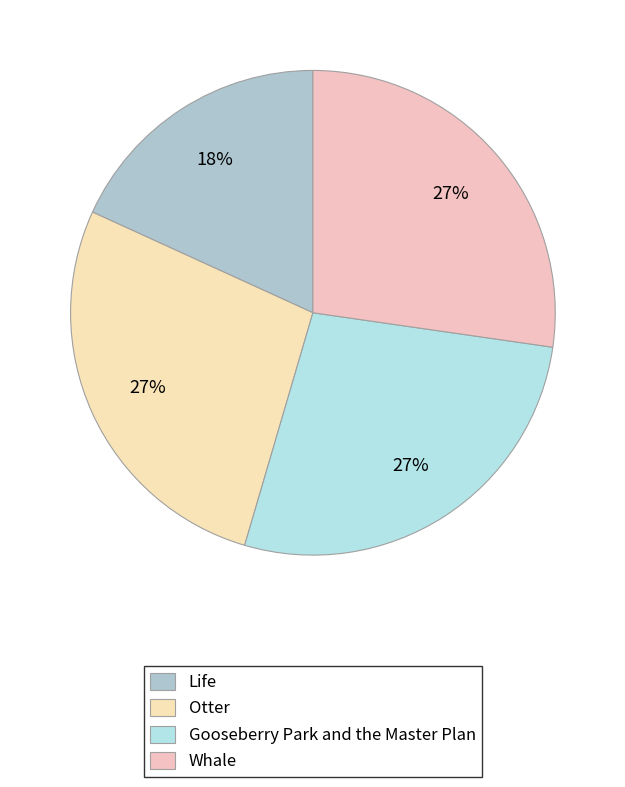

What percentage do Life and Whale together represent?

45.5%